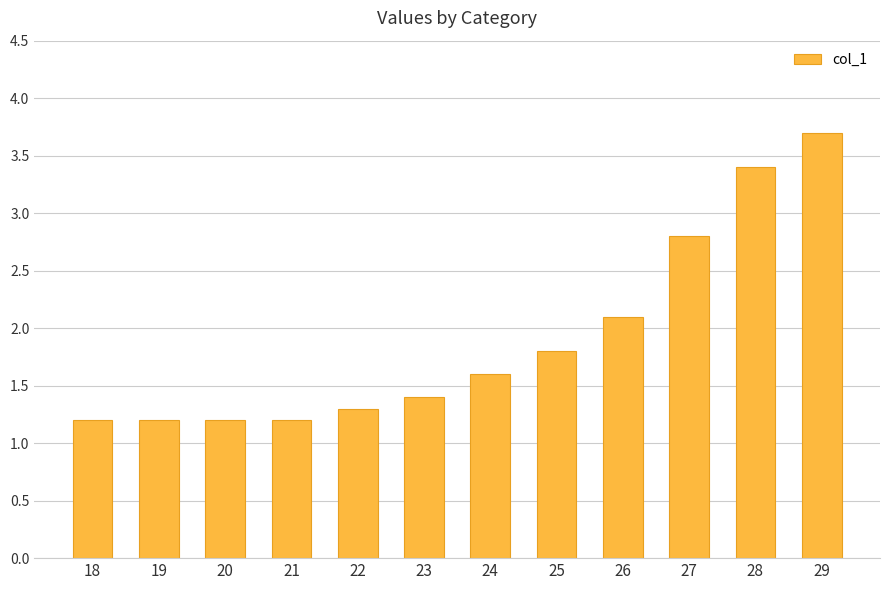

Are the bars horizontal?

No